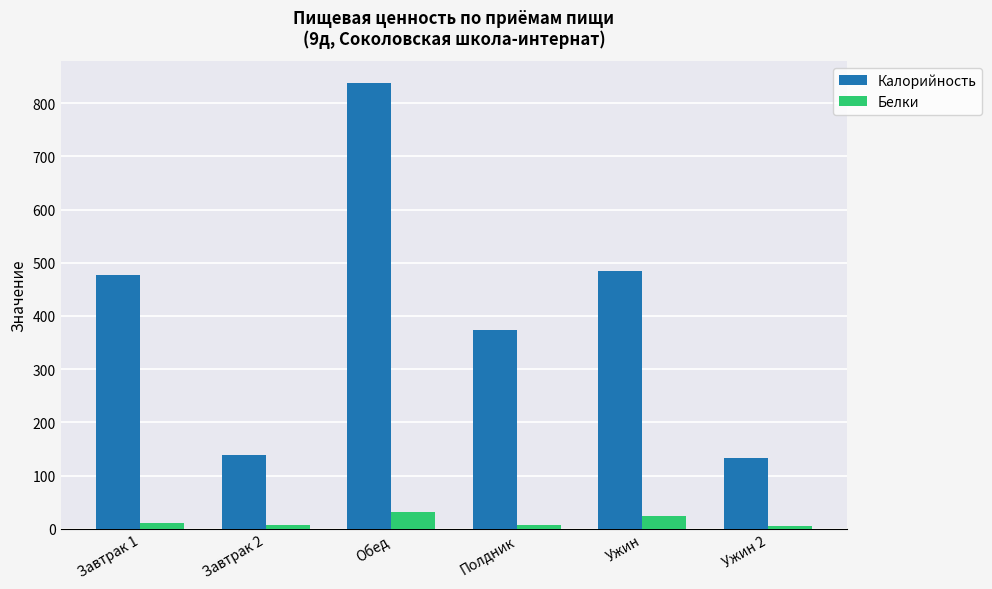

At which category is the sum across all series the highest?

Обед